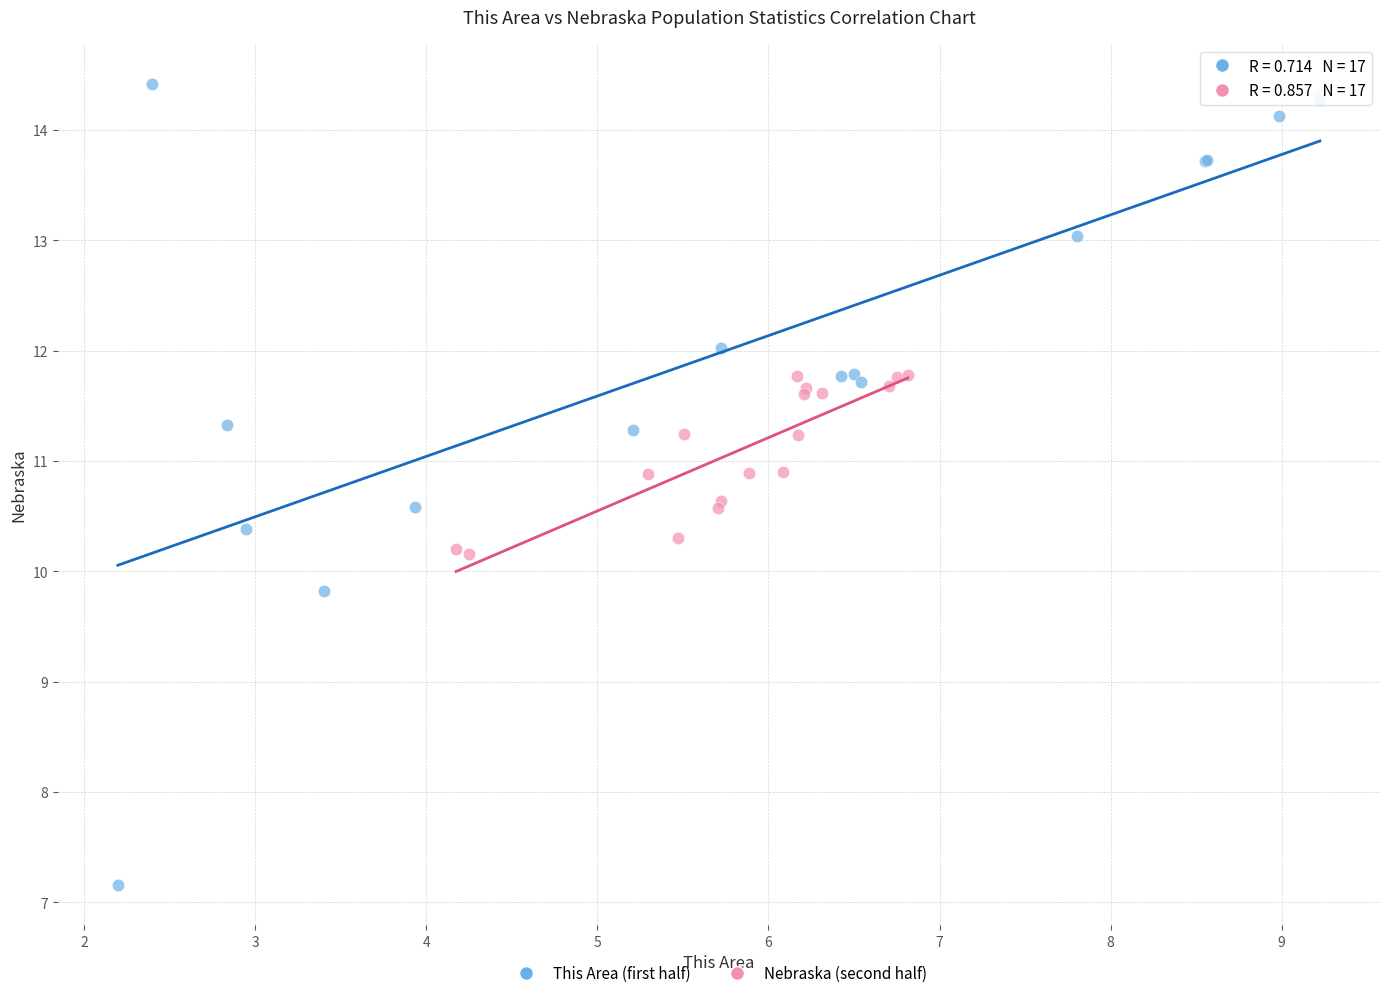

Which series contains the highest Y value?

This Area (first half)